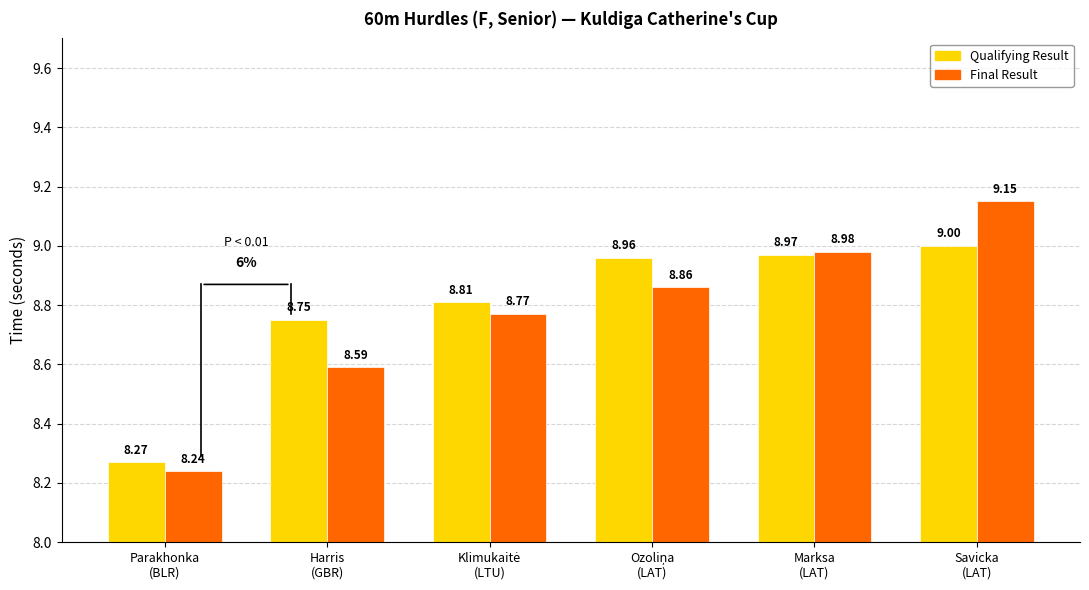

At which category is the sum across all series the highest?

Savicka
(LAT)